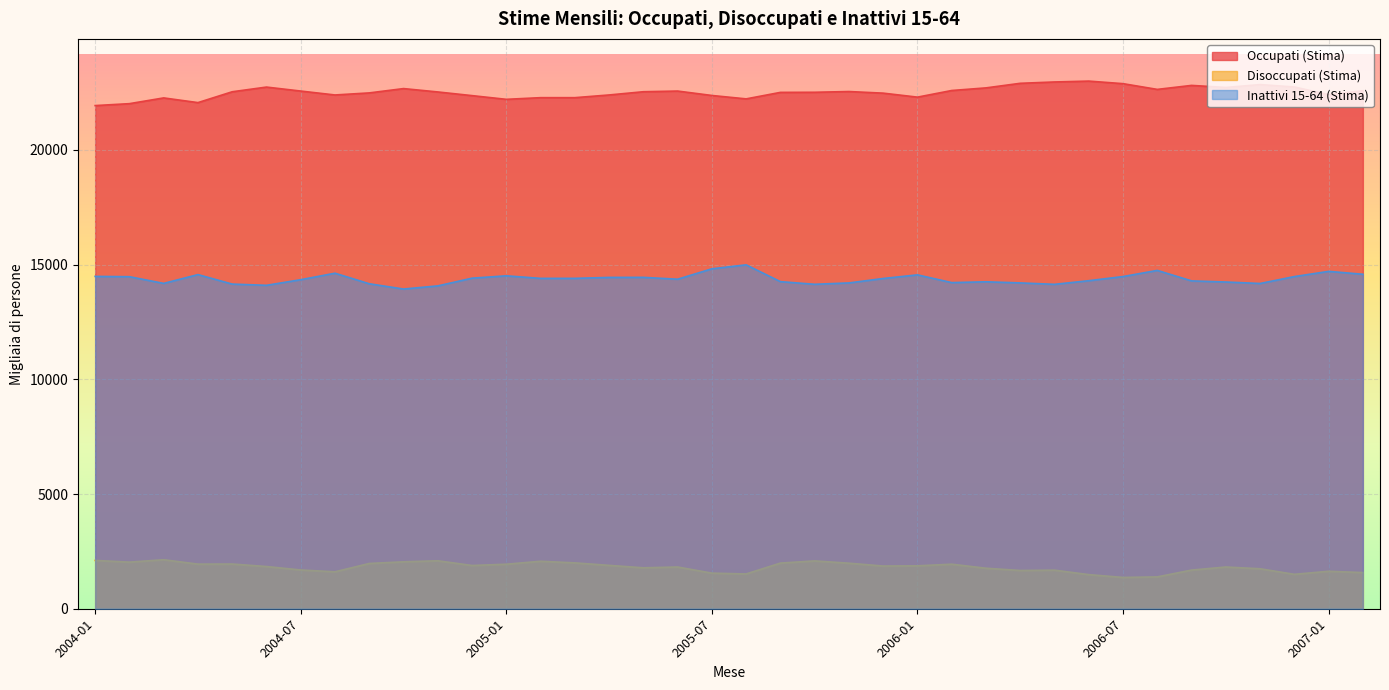

What is the total value across all series at 2006-07?

38724.4